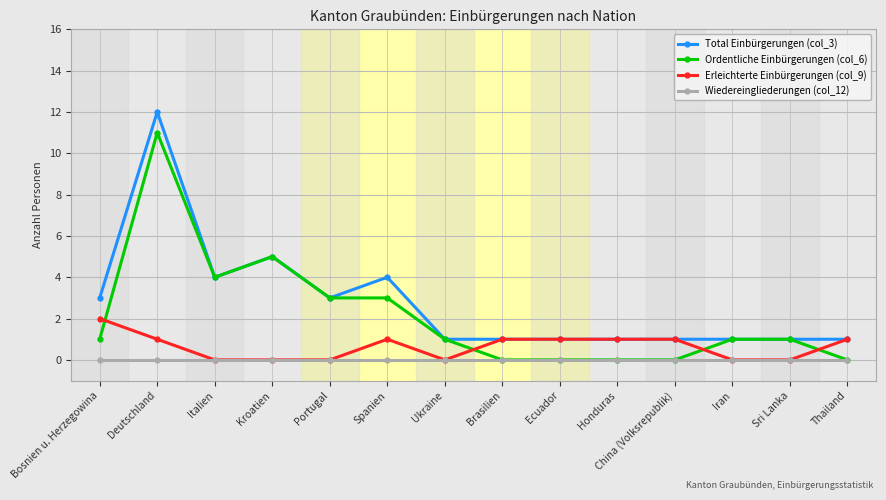

Reading right to left, transcribe all the data shown in this chart.

Total Einbürgerungen (col_3): 1	1	1	1	1	1	1	1	4	3	5	4	12	3
Ordentliche Einbürgerungen (col_6): 0	1	1	0	0	0	0	1	3	3	5	4	11	1
Erleichterte Einbürgerungen (col_9): 1	0	0	1	1	1	1	0	1	0	0	0	1	2
Wiedereingliederungen (col_12): 0	0	0	0	0	0	0	0	0	0	0	0	0	0